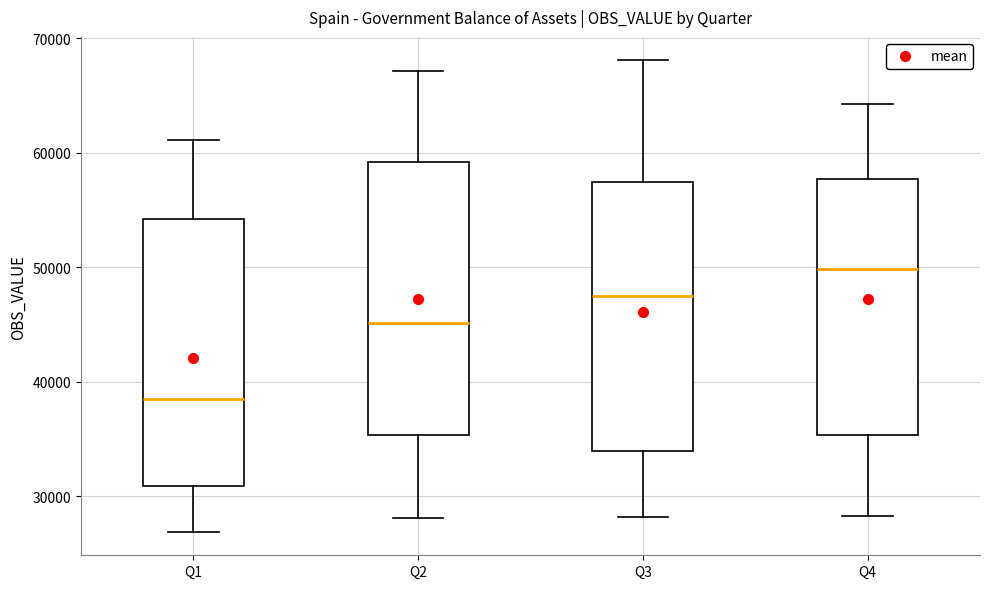

Which box has the lowest median line?

Q1